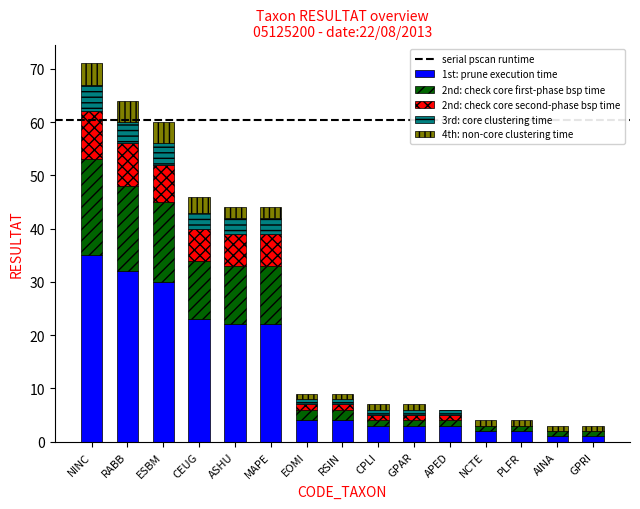

At which label does 1st: prune execution time reach its peak?

NINC